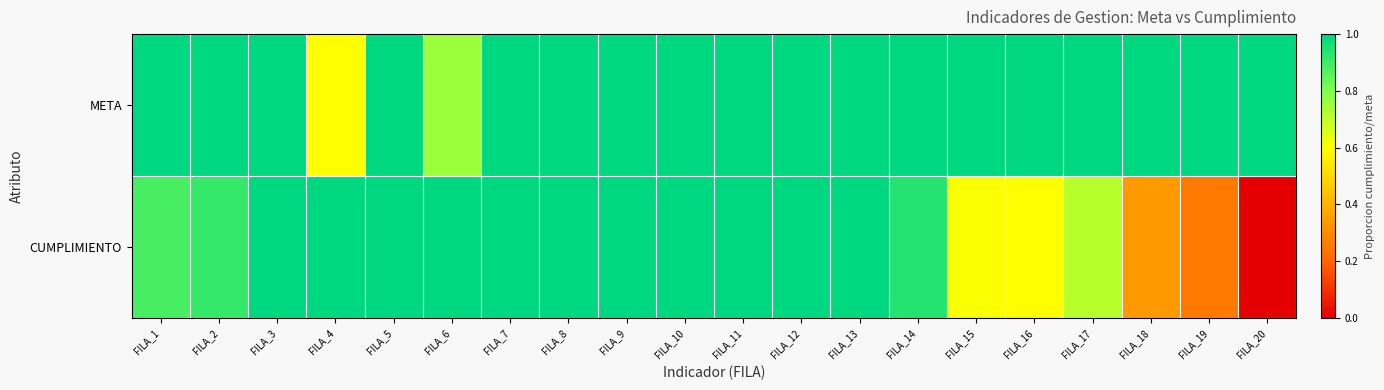

Which series has the largest total across all categories?

META